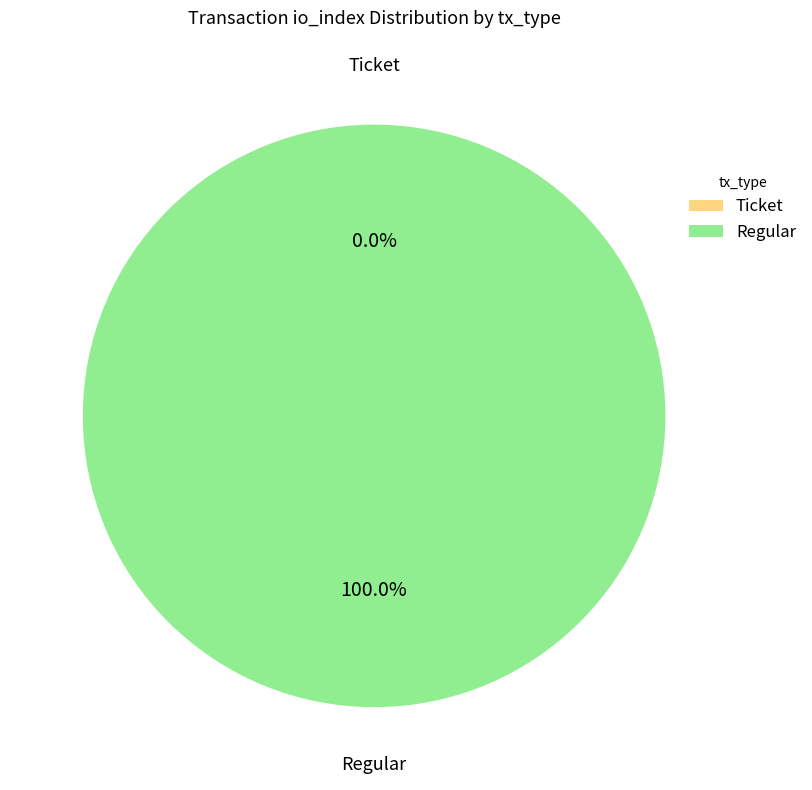

Does Ticket account for over 50% of the chart?

No